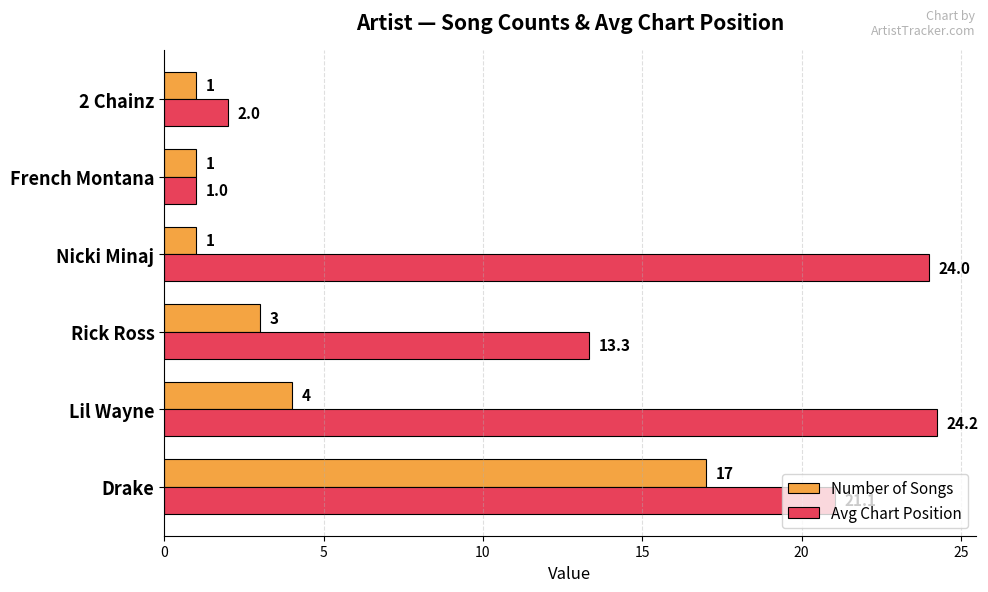

Which series has the largest total across all categories?

Avg Chart Position